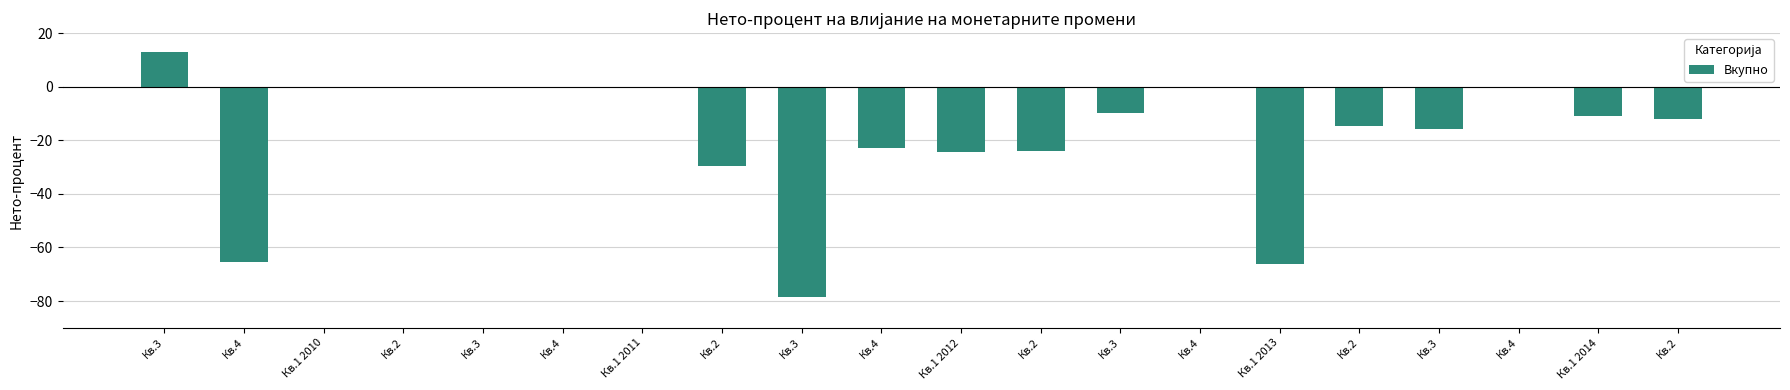

Reading left to right, what are all the values shown in this chart?

Кв.3=12.9	Кв.4=-65.5	Кв.1 2010=0.0	Кв.2=0.0	Кв.3=0.0	Кв.4=0.0	Кв.1 2011=0.0	Кв.2=-29.5	Кв.3=-78.4	Кв.4=-23.0	Кв.1 2012=-24.3	Кв.2=-24.1	Кв.3=-9.8	Кв.4=0.0	Кв.1 2013=-66.2	Кв.2=-14.5	Кв.3=-15.7	Кв.4=0.0	Кв.1 2014=-11.1	Кв.2=-12.1